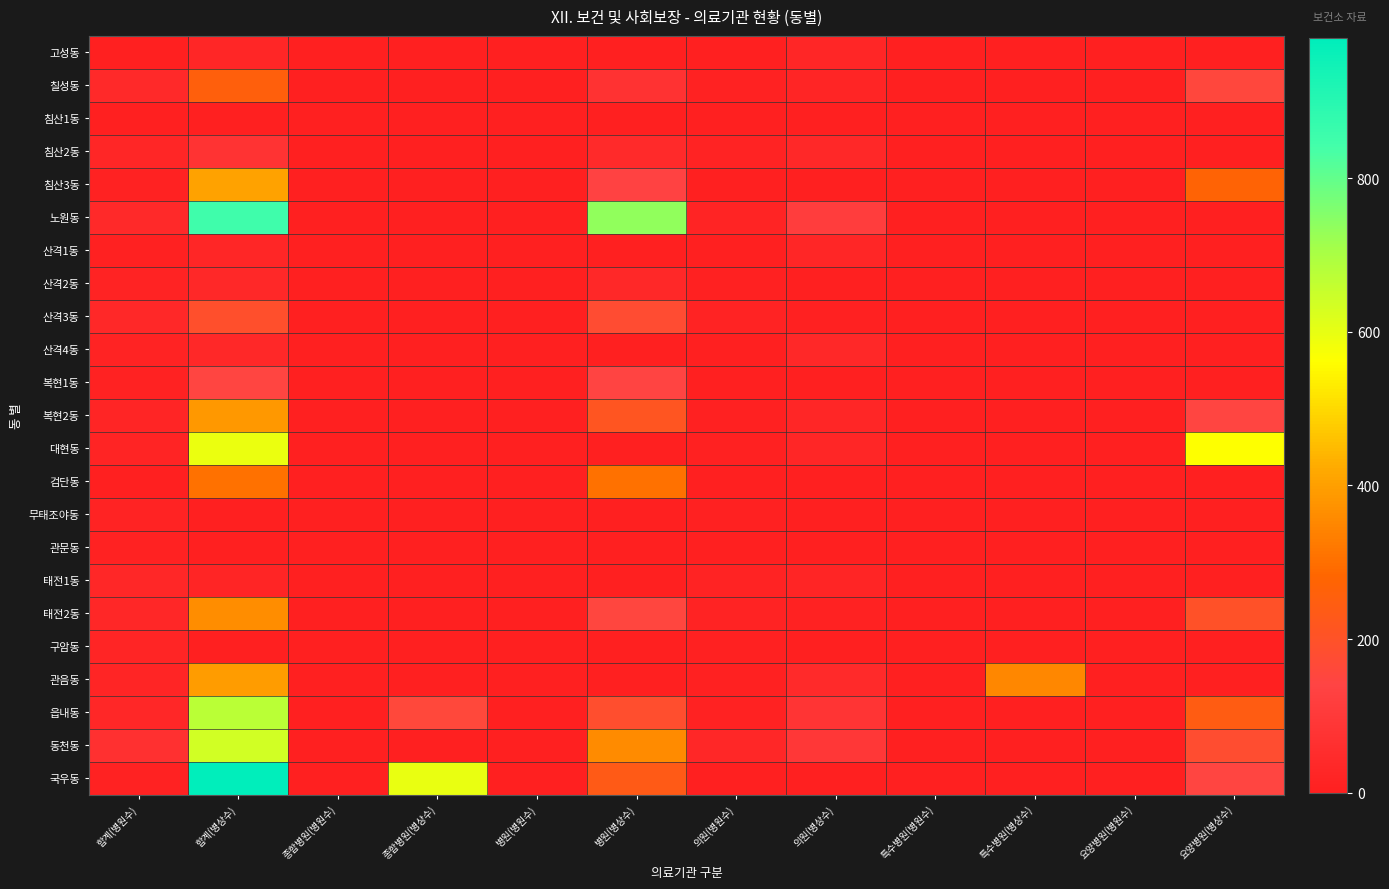

Reading right to left, what are all the values shown in this chart?

고성동: 요양병원(병상수)=0	요양병원(병원수)=0	특수병원(병상수)=0	특수병원(병원수)=0	의원(병상수)=29	의원(병원수)=4	병원(병상수)=0	병원(병원수)=0	종합병원(병상수)=0	종합병원(병원수)=0	합계(병상수)=29	합계(병원수)=6
칠성동: 요양병원(병상수)=156	요양병원(병원수)=1	특수병원(병상수)=0	특수병원(병원수)=0	의원(병상수)=24	의원(병원수)=12	병원(병상수)=75	병원(병원수)=1	종합병원(병상수)=0	종합병원(병원수)=0	합계(병상수)=255	합계(병원수)=39
침산1동: 요양병원(병상수)=0	요양병원(병원수)=0	특수병원(병상수)=0	특수병원(병원수)=0	의원(병상수)=0	의원(병원수)=2	병원(병상수)=0	병원(병원수)=0	종합병원(병상수)=0	종합병원(병원수)=0	합계(병상수)=0	합계(병원수)=5
침산2동: 요양병원(병상수)=0	요양병원(병원수)=0	특수병원(병상수)=0	특수병원(병원수)=0	의원(병상수)=35	의원(병원수)=16	병원(병상수)=44	병원(병원수)=1	종합병원(병상수)=0	종합병원(병원수)=0	합계(병상수)=79	합계(병원수)=30
침산3동: 요양병원(병상수)=269	요양병원(병원수)=1	특수병원(병상수)=0	특수병원(병원수)=0	의원(병상수)=0	의원(병원수)=6	병원(병상수)=138	병원(병원수)=1	종합병원(병상수)=0	종합병원(병원수)=0	합계(병상수)=407	합계(병원수)=15
노원동: 요양병원(병상수)=0	요양병원(병원수)=0	특수병원(병상수)=0	특수병원(병원수)=0	의원(병상수)=117	의원(병원수)=22	병원(병상수)=735	병원(병원수)=3	종합병원(병상수)=0	종합병원(병원수)=0	합계(병상수)=852	합계(병원수)=41
산격1동: 요양병원(병상수)=0	요양병원(병원수)=0	특수병원(병상수)=0	특수병원(병원수)=0	의원(병상수)=29	의원(병원수)=4	병원(병상수)=0	병원(병원수)=0	종합병원(병상수)=0	종합병원(병원수)=0	합계(병상수)=29	합계(병원수)=9
산격2동: 요양병원(병상수)=0	요양병원(병원수)=0	특수병원(병상수)=0	특수병원(병원수)=0	의원(병상수)=0	의원(병원수)=9	병원(병상수)=35	병원(병원수)=1	종합병원(병상수)=0	종합병원(병원수)=0	합계(병상수)=35	합계(병원수)=16
산격3동: 요양병원(병상수)=0	요양병원(병원수)=0	특수병원(병상수)=0	특수병원(병원수)=0	의원(병상수)=9	의원(병원수)=16	병원(병상수)=180	병원(병원수)=2	종합병원(병상수)=0	종합병원(병원수)=0	합계(병상수)=189	합계(병원수)=37
산격4동: 요양병원(병상수)=0	요양병원(병원수)=0	특수병원(병상수)=0	특수병원(병원수)=0	의원(병상수)=38	의원(병원수)=7	병원(병상수)=0	병원(병원수)=0	종합병원(병상수)=0	종합병원(병원수)=0	합계(병상수)=38	합계(병원수)=16
복현1동: 요양병원(병상수)=0	요양병원(병원수)=0	특수병원(병상수)=0	특수병원(병원수)=0	의원(병상수)=3	의원(병원수)=4	병원(병상수)=143	병원(병원수)=1	종합병원(병상수)=0	종합병원(병원수)=0	합계(병상수)=146	합계(병원수)=13
복현2동: 요양병원(병상수)=146	요양병원(병원수)=1	특수병원(병상수)=0	특수병원(병원수)=0	의원(병상수)=29	의원(병원수)=9	병원(병상수)=212	병원(병원수)=1	종합병원(병상수)=0	종합병원(병원수)=0	합계(병상수)=387	합계(병원수)=25
대현동: 요양병원(병상수)=564	요양병원(병원수)=2	특수병원(병상수)=0	특수병원(병원수)=0	의원(병상수)=29	의원(병원수)=9	병원(병상수)=0	병원(병원수)=0	종합병원(병상수)=0	종합병원(병원수)=0	합계(병상수)=593	합계(병원수)=23
검단동: 요양병원(병상수)=0	요양병원(병원수)=0	특수병원(병상수)=0	특수병원(병원수)=0	의원(병상수)=0	의원(병원수)=3	병원(병상수)=307	병원(병원수)=1	종합병원(병상수)=0	종합병원(병원수)=0	합계(병상수)=307	합계(병원수)=6
무태조야동: 요양병원(병상수)=0	요양병원(병원수)=0	특수병원(병상수)=0	특수병원(병원수)=0	의원(병상수)=6	의원(병원수)=8	병원(병상수)=0	병원(병원수)=0	종합병원(병상수)=0	종합병원(병원수)=0	합계(병상수)=6	합계(병원수)=18
관문동: 요양병원(병상수)=0	요양병원(병원수)=0	특수병원(병상수)=0	특수병원(병원수)=0	의원(병상수)=0	의원(병원수)=7	병원(병상수)=0	병원(병원수)=0	종합병원(병상수)=0	종합병원(병원수)=0	합계(병상수)=0	합계(병원수)=14
태전1동: 요양병원(병상수)=0	요양병원(병원수)=0	특수병원(병상수)=0	특수병원(병원수)=0	의원(병상수)=25	의원(병원수)=18	병원(병상수)=0	병원(병원수)=0	종합병원(병상수)=0	종합병원(병원수)=0	합계(병상수)=25	합계(병원수)=31
태전2동: 요양병원(병상수)=199	요양병원(병원수)=1	특수병원(병상수)=0	특수병원(병원수)=0	의원(병상수)=13	의원(병원수)=17	병원(병상수)=150	병원(병원수)=1	종합병원(병상수)=0	종합병원(병원수)=0	합계(병상수)=362	합계(병원수)=32
구암동: 요양병원(병상수)=0	요양병원(병원수)=0	특수병원(병상수)=0	특수병원(병원수)=0	의원(병상수)=0	의원(병원수)=8	병원(병상수)=0	병원(병원수)=0	종합병원(병상수)=0	종합병원(병원수)=0	합계(병상수)=0	합계(병원수)=26
관음동: 요양병원(병상수)=0	요양병원(병원수)=0	특수병원(병상수)=350	특수병원(병원수)=1	의원(병상수)=45	의원(병원수)=11	병원(병상수)=0	병원(병원수)=0	종합병원(병상수)=0	종합병원(병원수)=0	합계(병상수)=395	합계(병원수)=26
읍내동: 요양병원(병상수)=245	요양병원(병원수)=1	특수병원(병상수)=0	특수병원(병원수)=0	의원(병상수)=82	의원(병원수)=15	병원(병상수)=186	병원(병원수)=2	종합병원(병상수)=160	종합병원(병원수)=1	합계(병상수)=673	합계(병원수)=32
동천동: 요양병원(병상수)=182	요양병원(병원수)=1	특수병원(병상수)=0	특수병원(병원수)=0	의원(병상수)=95	의원(병원수)=33	병원(병상수)=360	병원(병원수)=3	종합병원(병상수)=0	종합병원(병원수)=0	합계(병상수)=637	합계(병원수)=67
국우동: 요양병원(병상수)=149	요양병원(병원수)=1	특수병원(병상수)=0	특수병원(병원수)=0	의원(병상수)=2	의원(병원수)=4	병원(병상수)=235	병원(병원수)=1	종합병원(병상수)=597	종합병원(병원수)=1	합계(병상수)=983	합계(병원수)=13